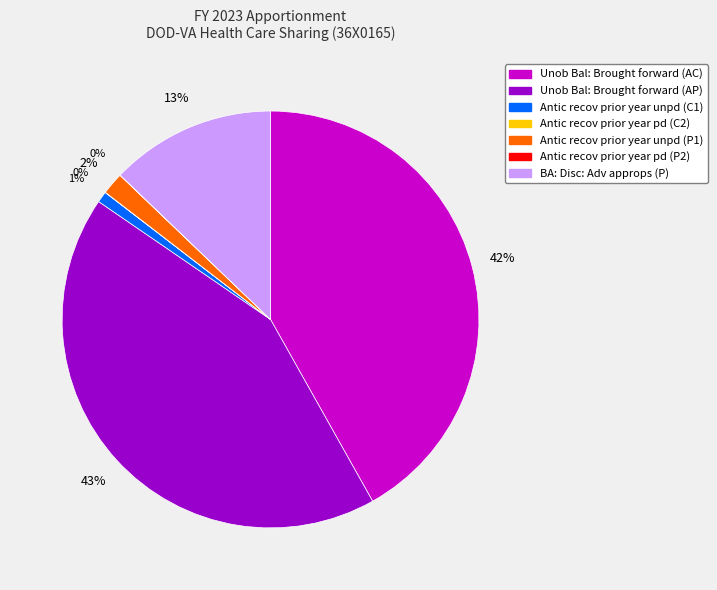

Do Antic recov prior year unpd (C1) and Antic recov prior year unpd (P1) together represent more than half of the pie?

No